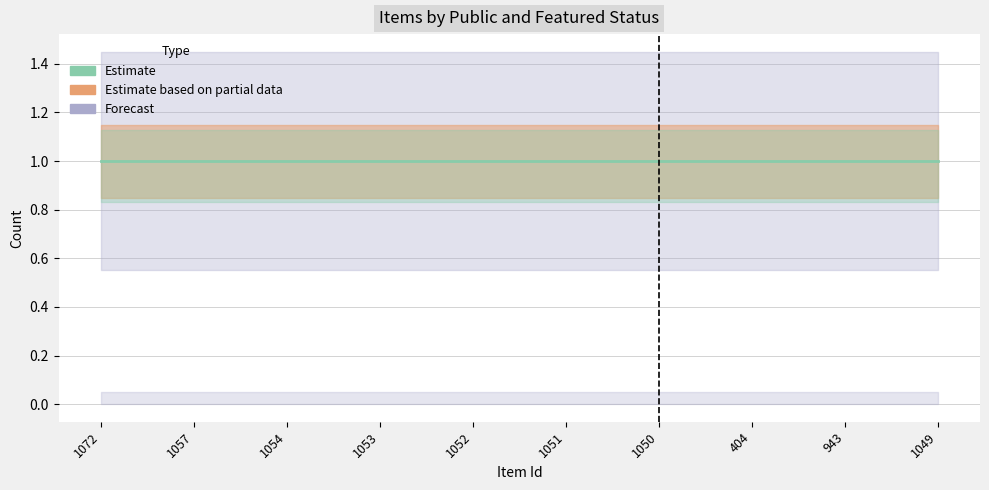

True or false: featured and public intersect in this chart.

False